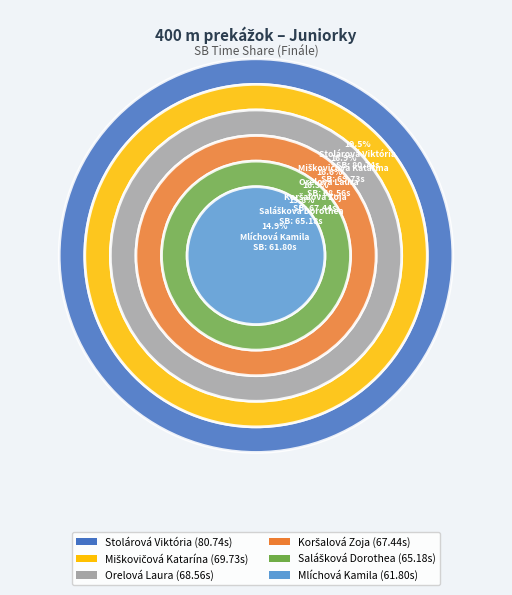

Count the number of slices in the pie.

6